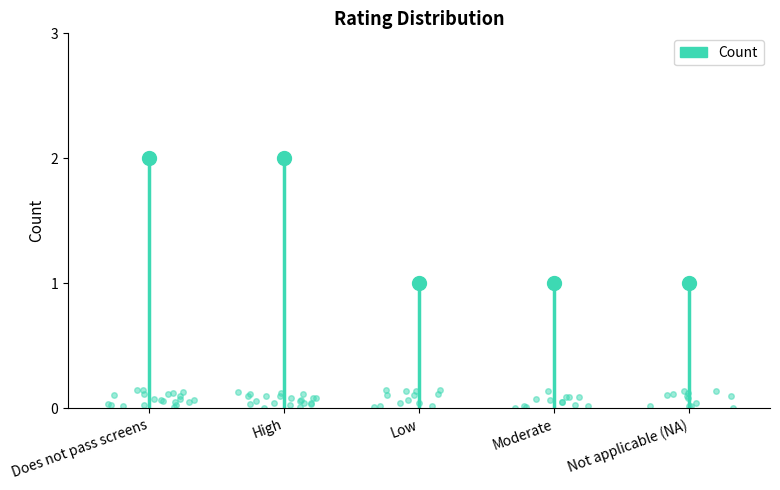

What is the label of the 5th point from the right?

Does not pass screens